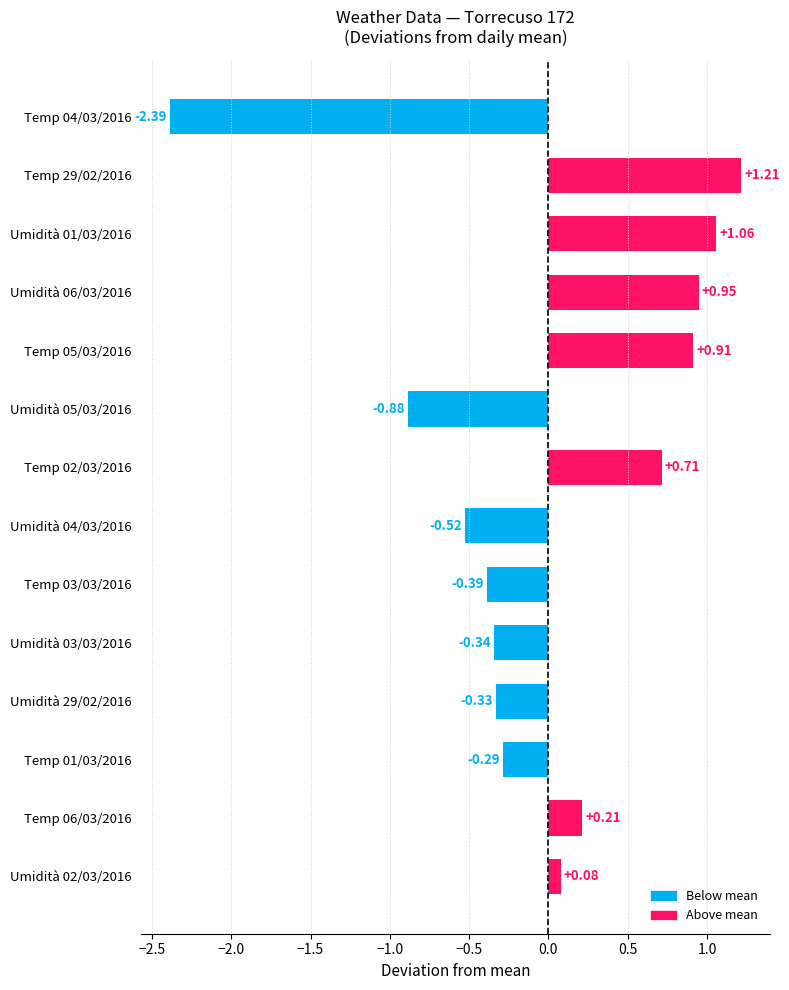

List the labels in order of value, smallest first.

Temp 04/03/2016, Umidità 05/03/2016, Umidità 04/03/2016, Temp 03/03/2016, Umidità 03/03/2016, Umidità 29/02/2016, Temp 01/03/2016, Umidità 02/03/2016, Temp 06/03/2016, Temp 02/03/2016, Temp 05/03/2016, Umidità 06/03/2016, Umidità 01/03/2016, Temp 29/02/2016